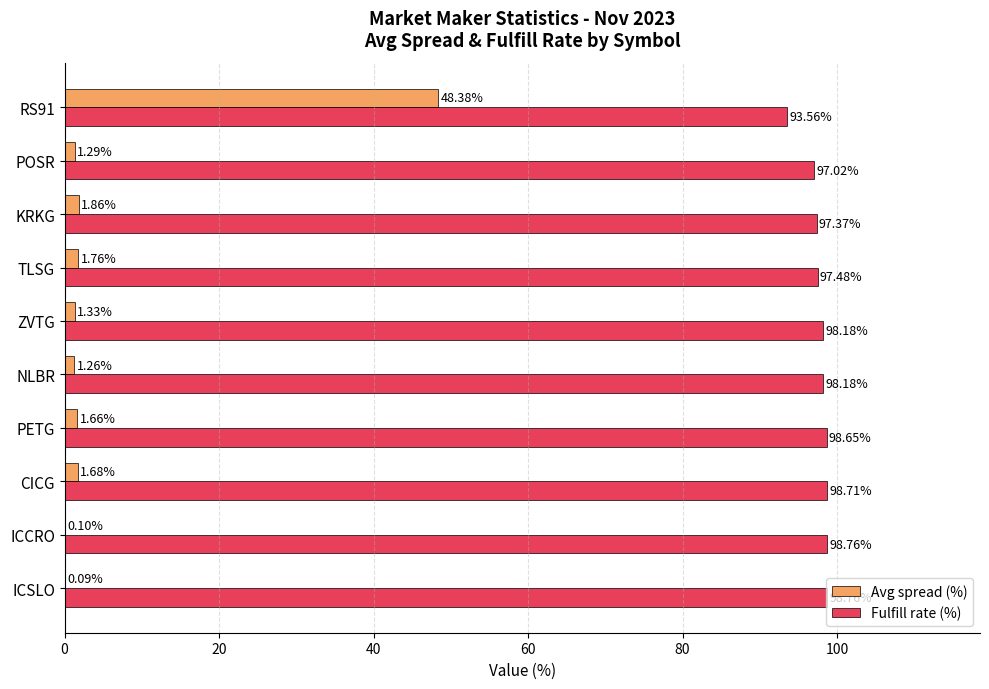

Which series changed the most between CICG and KRKG?

Fulfill rate (%)